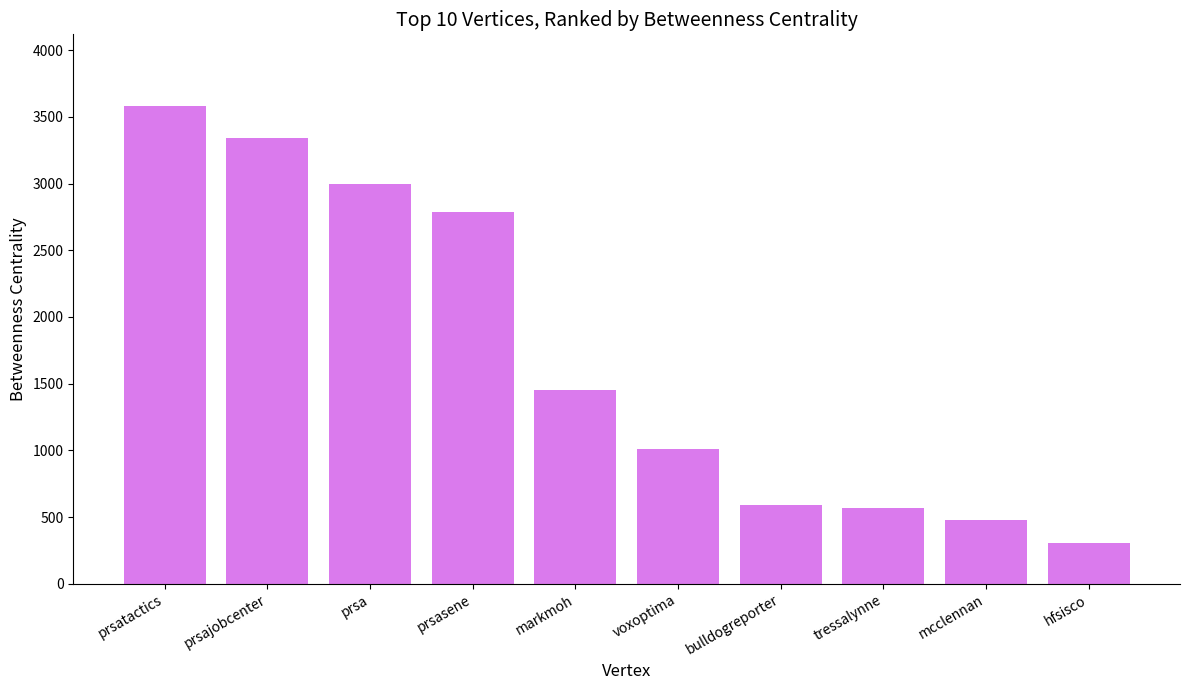

Reading right to left, extract all data points from this chart.

306.0	481.3	569.0	588.0	1008.0	1452.3	2790.0	2997.0	3339.0	3581.7